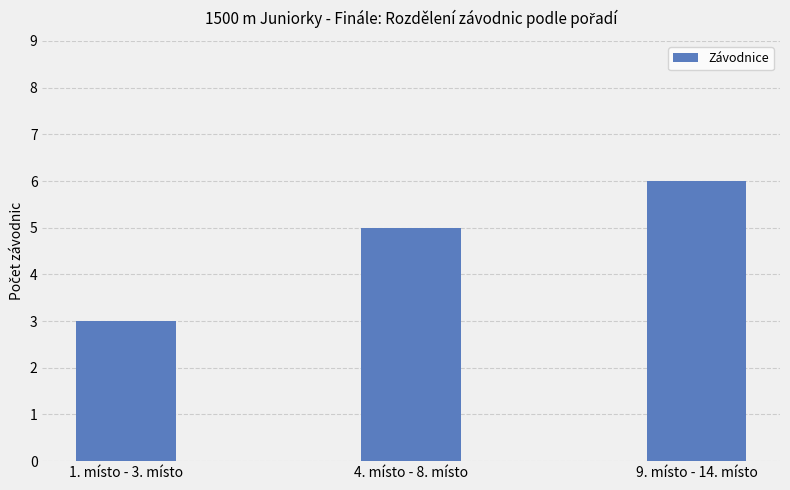

What is the smallest value displayed?

3